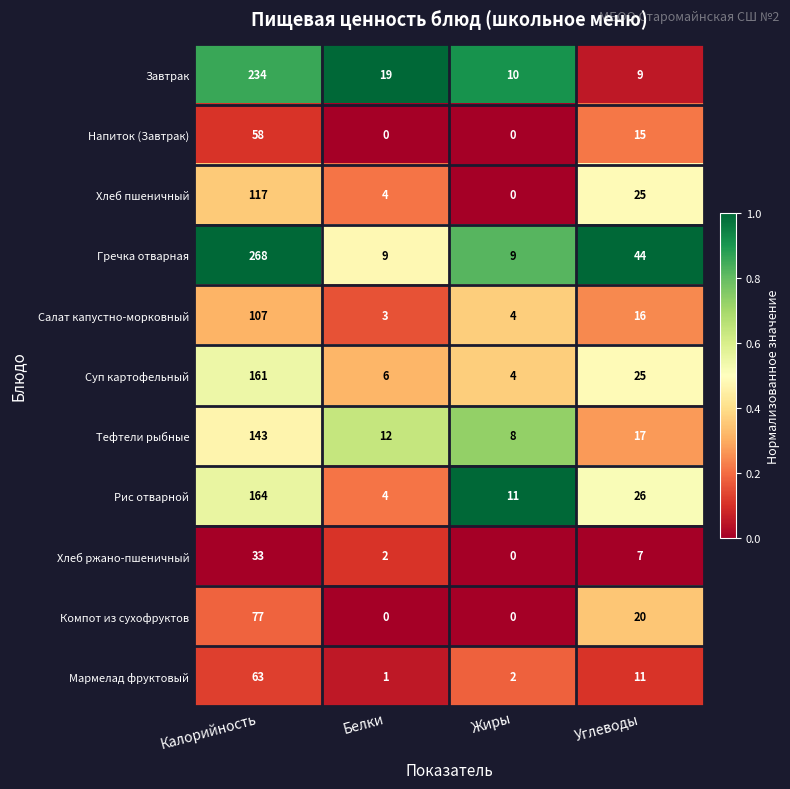

What is the total value across all series at Калорийность?

1425